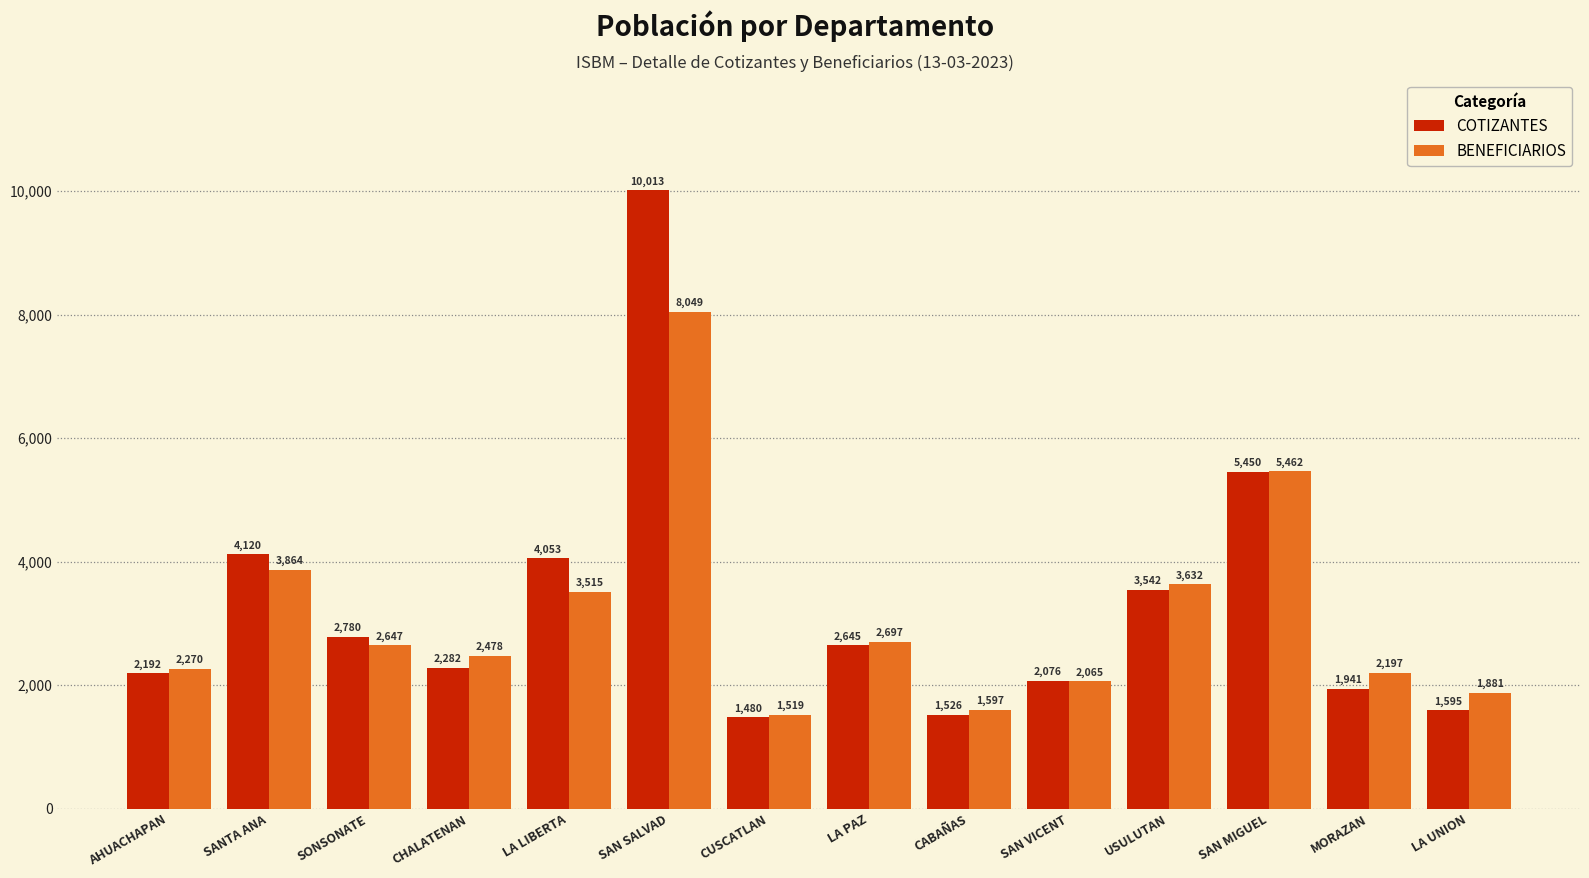

What is the label of the 6th bar from the right?

CABAÑAS